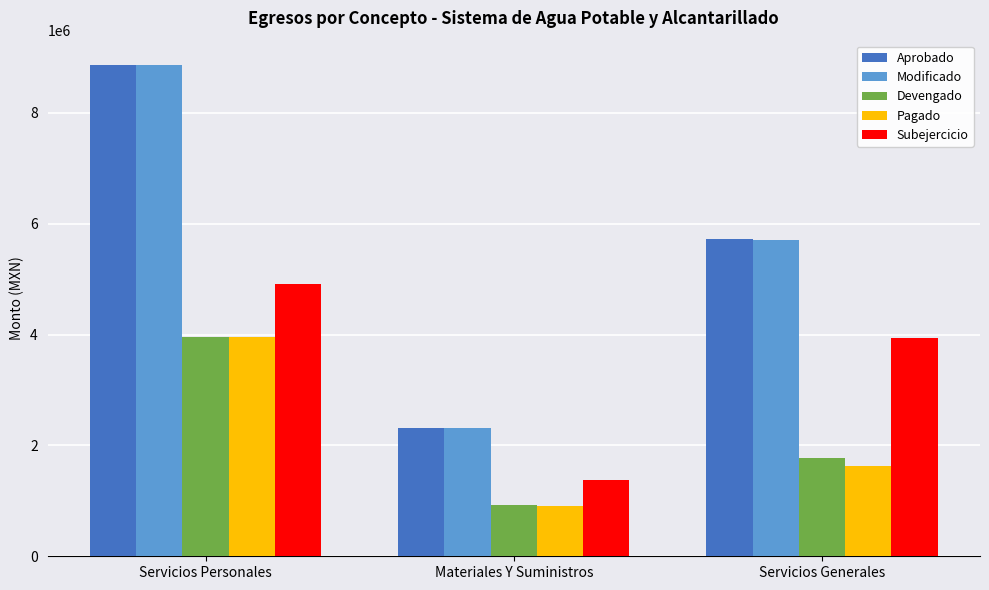

At how many categories does at least one series exceed 7923714?

1